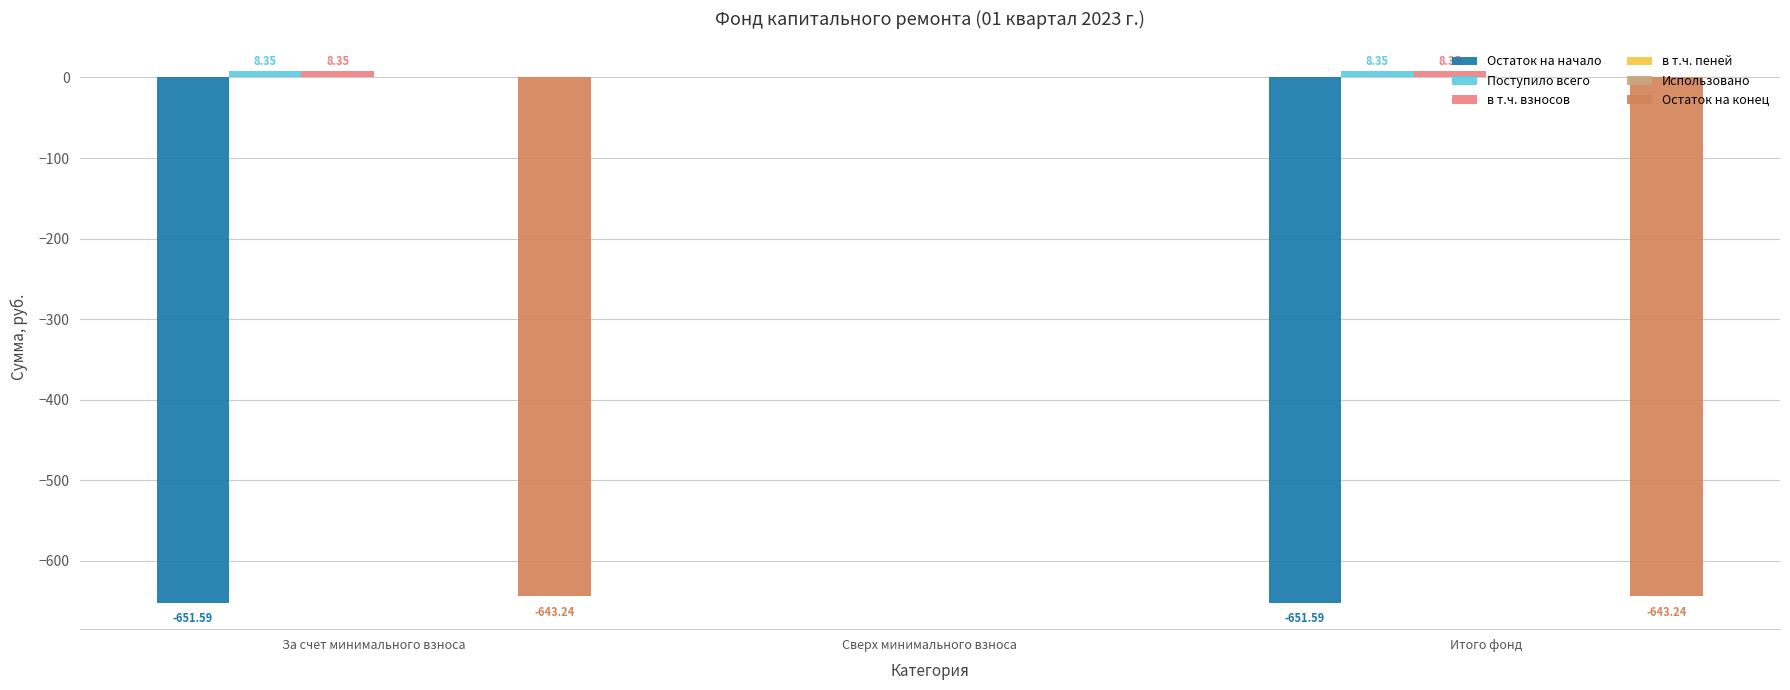

Which series changed the most between За счет минимального взноса and Сверх минимального взноса?

Остаток на начало